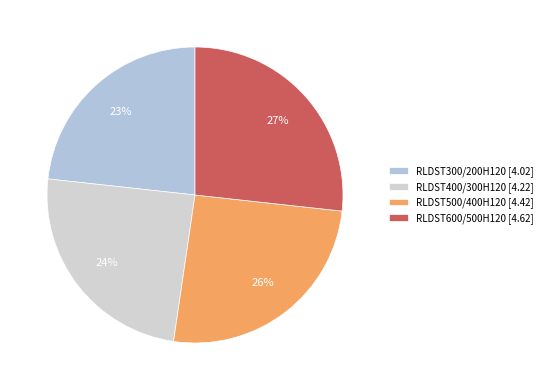

To the nearest percent, what portion does RLDST600/500H120 represent?

27%